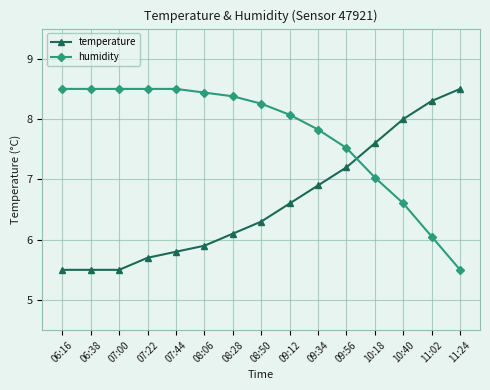

What is the spread (max minus min) of values at 07:00?

3.0